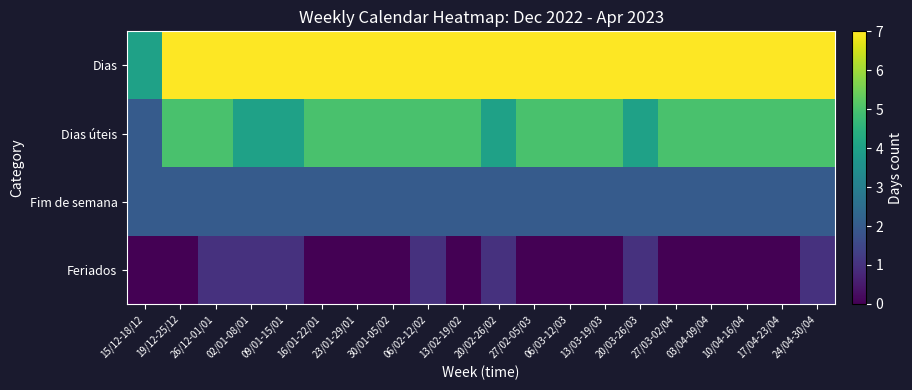

Count the number of data series in this chart.

4